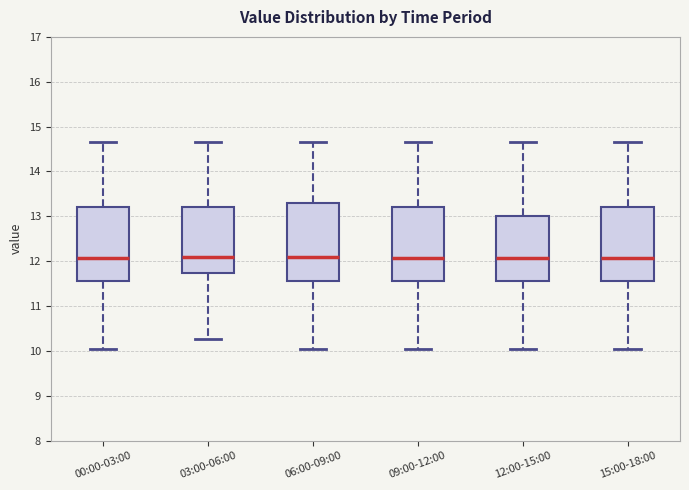

Reading left to right, read every box against the y-axis: the position of its median line, the range the box covers, and the ends of its whiskers. The values are not printed on the chart, so give them approximately, as read against the axis.

00:00-03:00: median 12.1, box 11.6 to 13.2, whiskers 10.1 to 14.7
03:00-06:00: median 12.1, box 11.7 to 13.2, whiskers 10.3 to 14.7
06:00-09:00: median 12.1, box 11.6 to 13.3, whiskers 10.1 to 14.7
09:00-12:00: median 12.1, box 11.6 to 13.2, whiskers 10.1 to 14.7
12:00-15:00: median 12.1, box 11.6 to 13.0, whiskers 10.1 to 14.7
15:00-18:00: median 12.1, box 11.6 to 13.2, whiskers 10.1 to 14.7